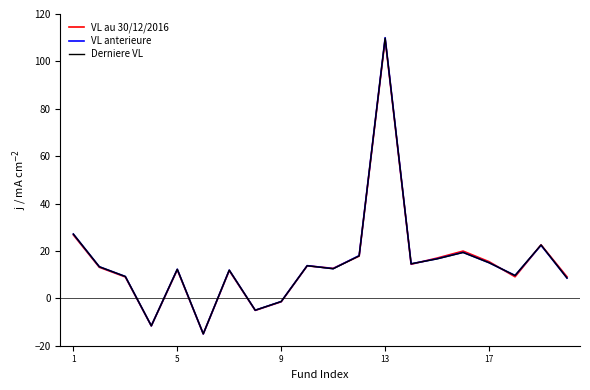

List the series in order of their overall mean, lowest first.

VL au 30/12/2016, Derniere VL, VL anterieure